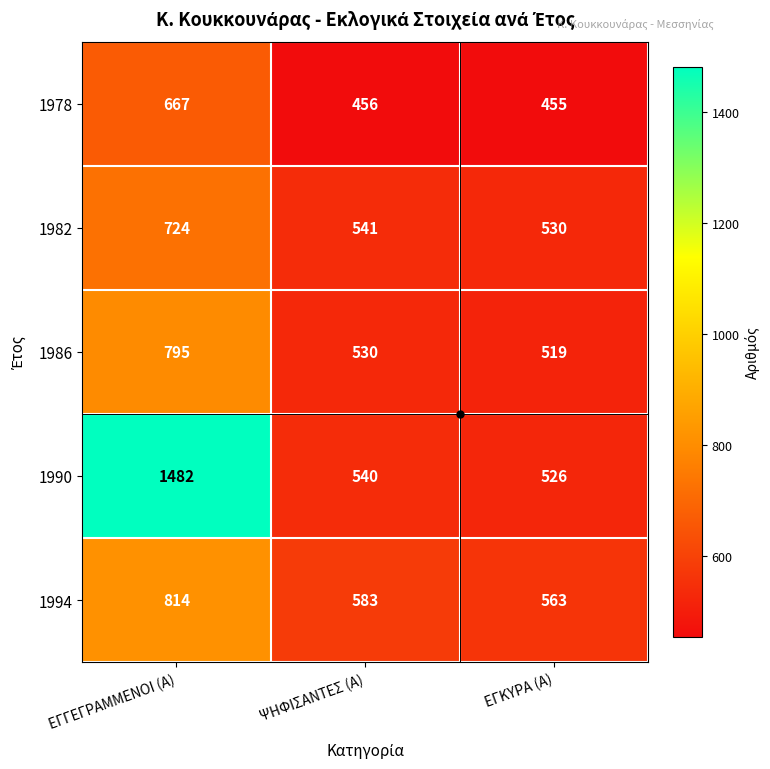

What is the spread (max minus min) of values at ΨΗΦΙΣΑΝΤΕΣ (Α)?

127